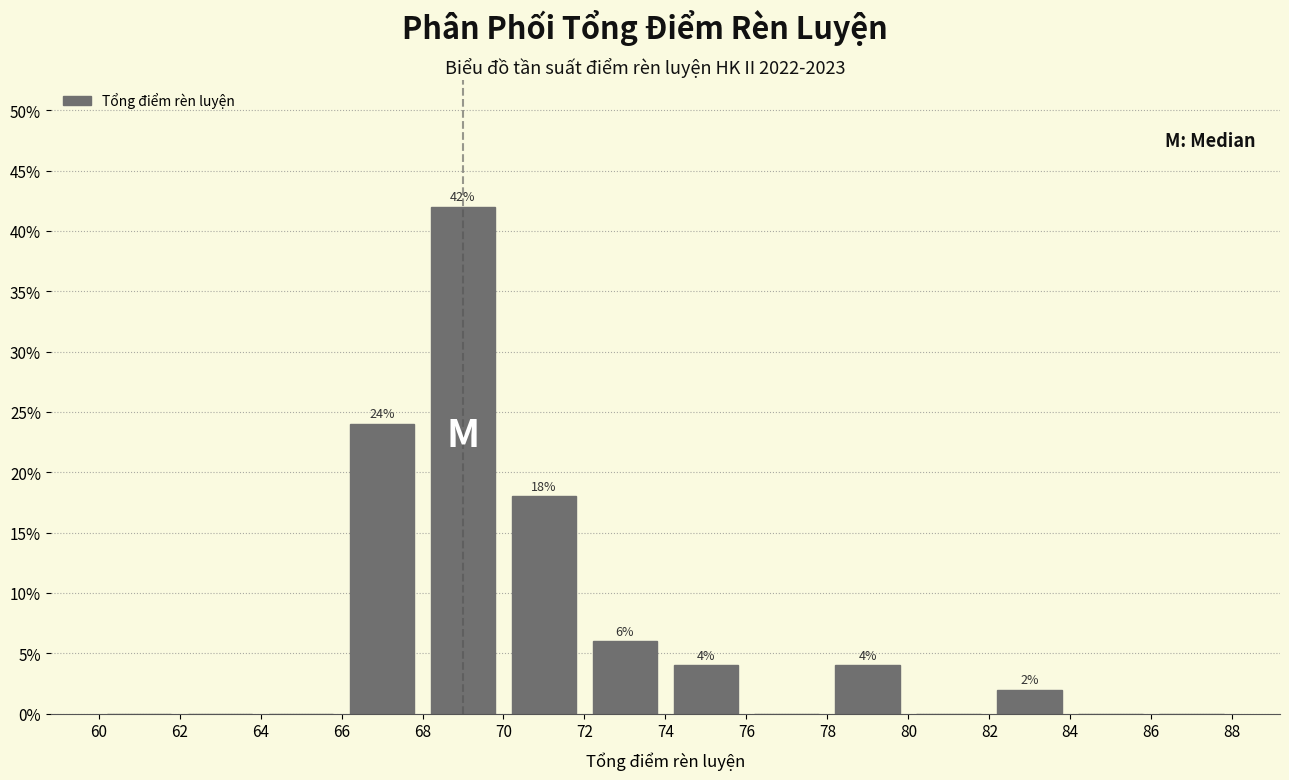

Which range on the x-axis has the tallest bar?

68 to 70